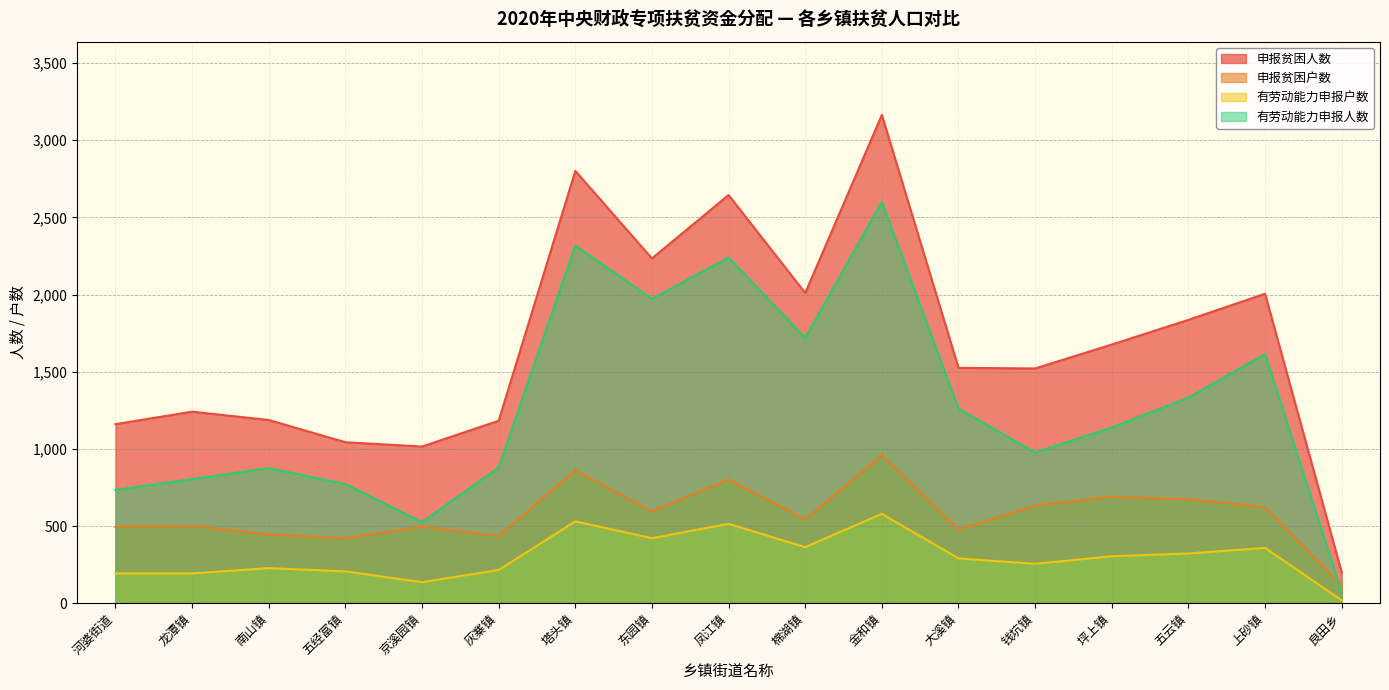

Rank the categories by 申报贫困户数 value from lowest to highest.

良田乡, 五经富镇, 灰寨镇, 南山镇, 大溪镇, 河婆街道, 京溪园镇, 龙潭镇, 棉湖镇, 东园镇, 上砂镇, 钱坑镇, 五云镇, 坪上镇, 凤江镇, 塔头镇, 金和镇